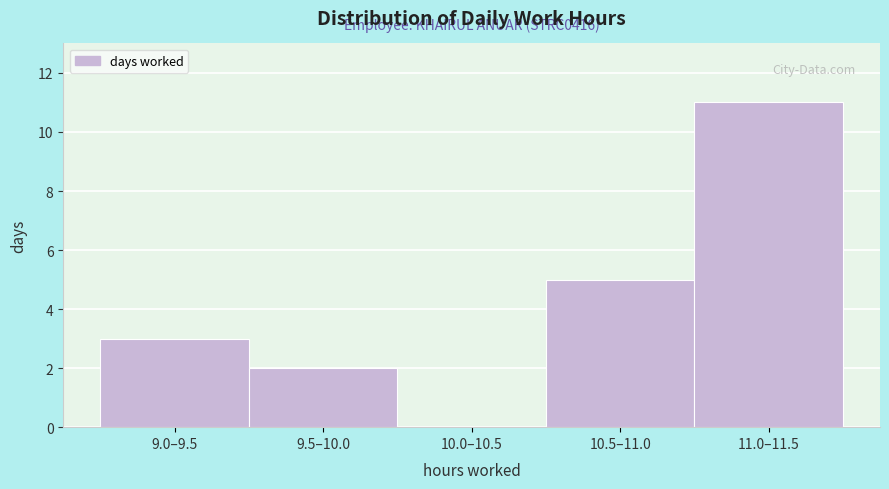

Reading left to right, transcribe all the data shown in this chart.

9.0–9.5=3	9.5–10.0=2	10.0–10.5=0	10.5–11.0=5	11.0–11.5=11